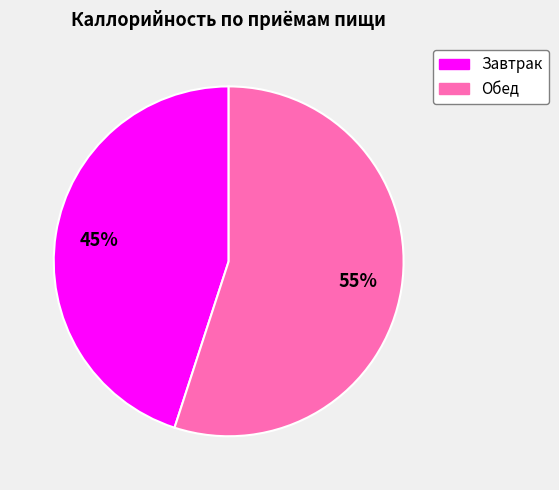

What is the ratio of the value at Обед to the value at Завтрак?

1.2